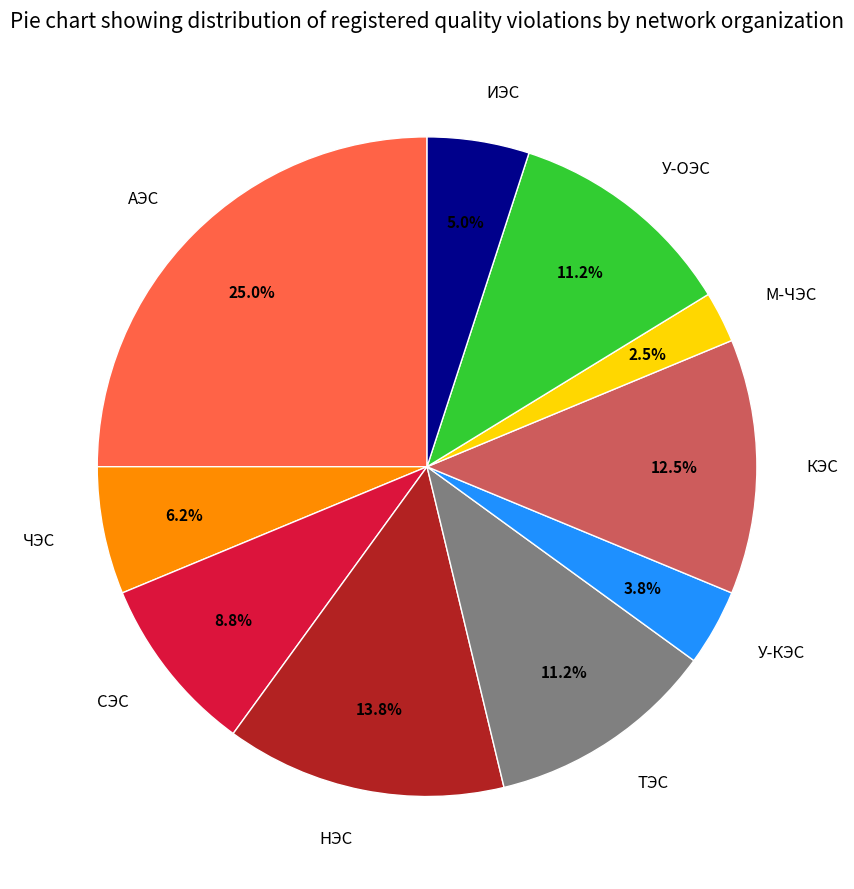

Which has a higher value, ЧЭС or КЭС?

КЭС